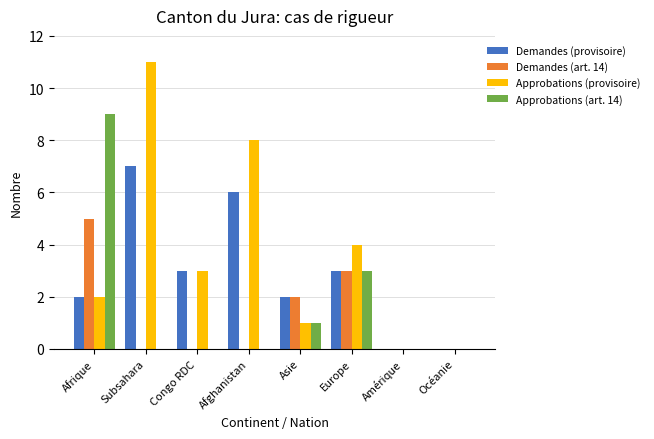

Which series has the widest spread of values?

Approbations (provisoire)